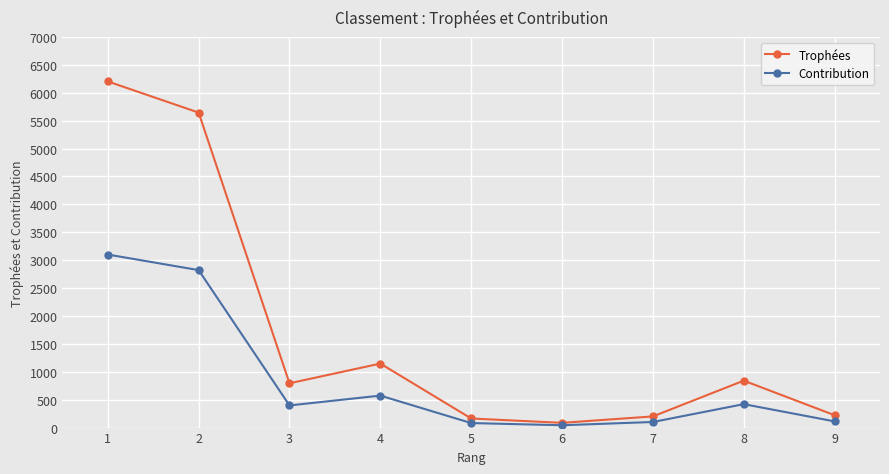

At which category does Trophées reach its first local peak?

4